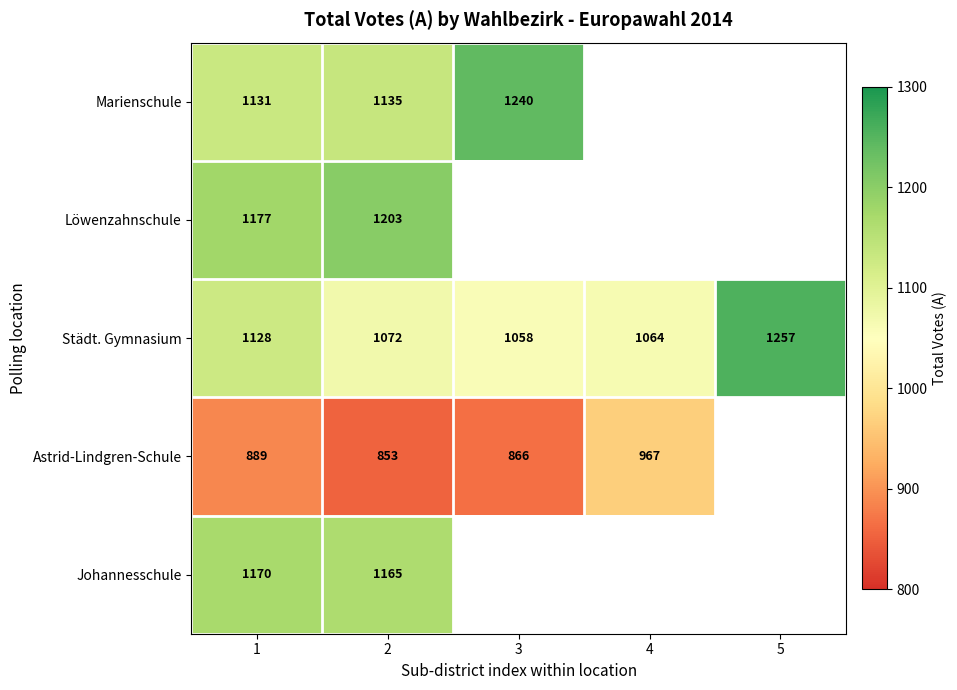

Rank the series at 1 from lowest to highest value.

Astrid-Lindgren-Schule, Städt. Gymnasium, Marienschule, Johannesschule, Löwenzahnschule